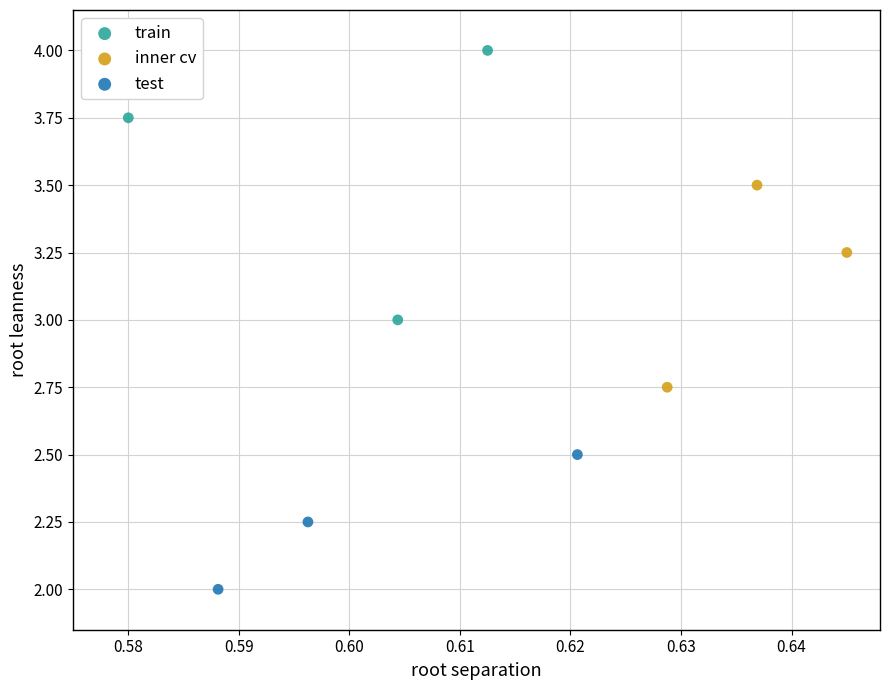

Which series contains the highest Y value?

train